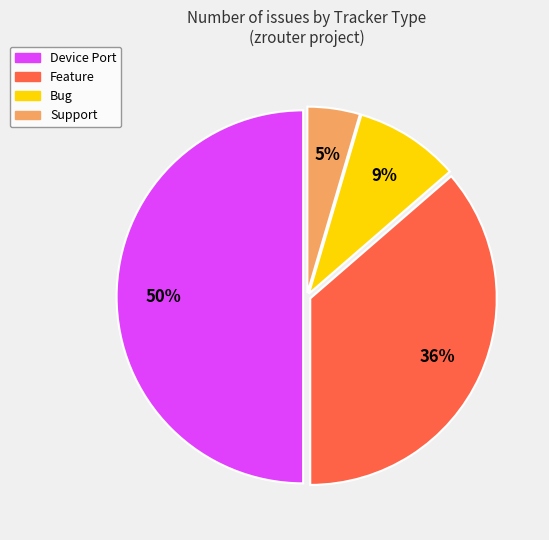

To the nearest percent, what is the difference between the largest and smallest slice percentages?

45%